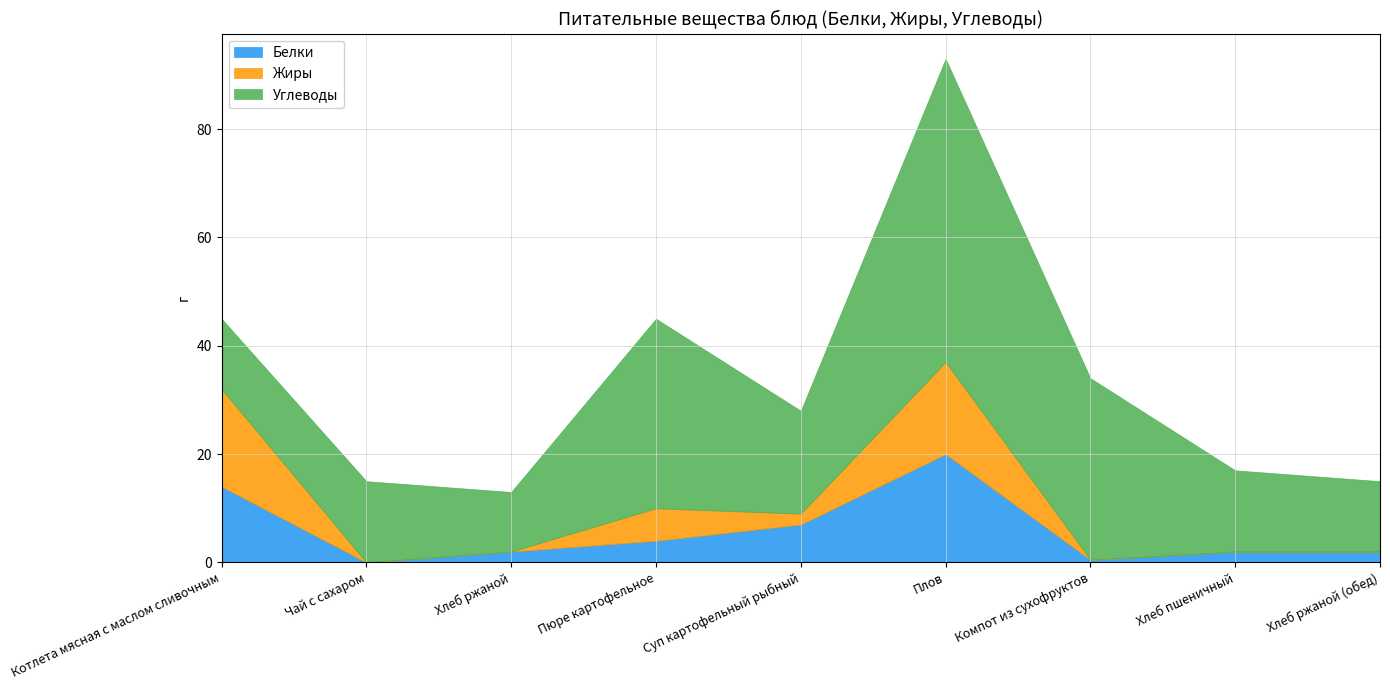

What are all the series names shown in the legend?

Белки, Жиры, Углеводы